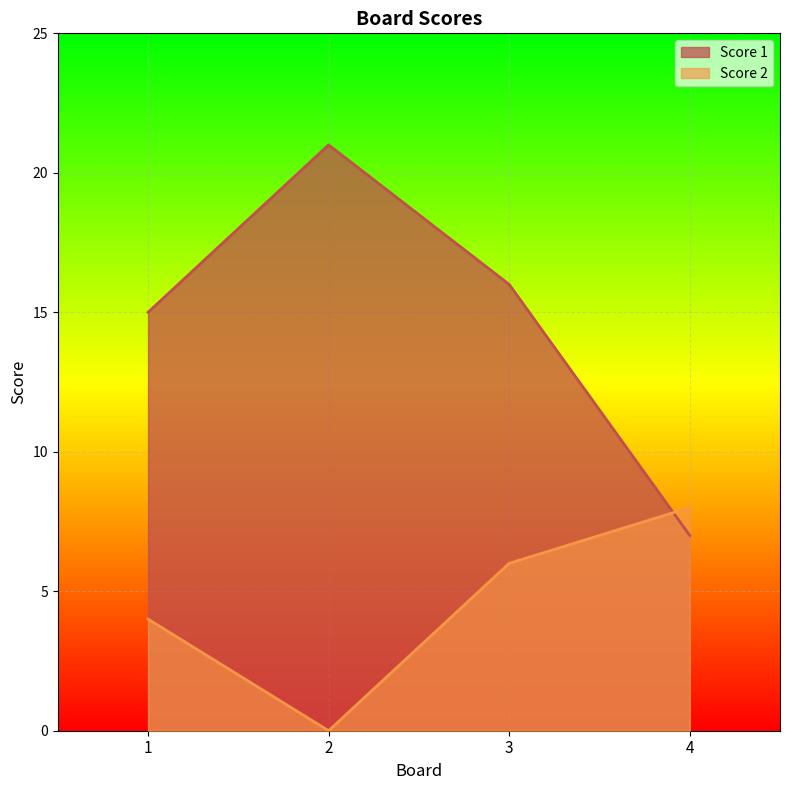

At which category does Score 1 reach its first local peak?

2